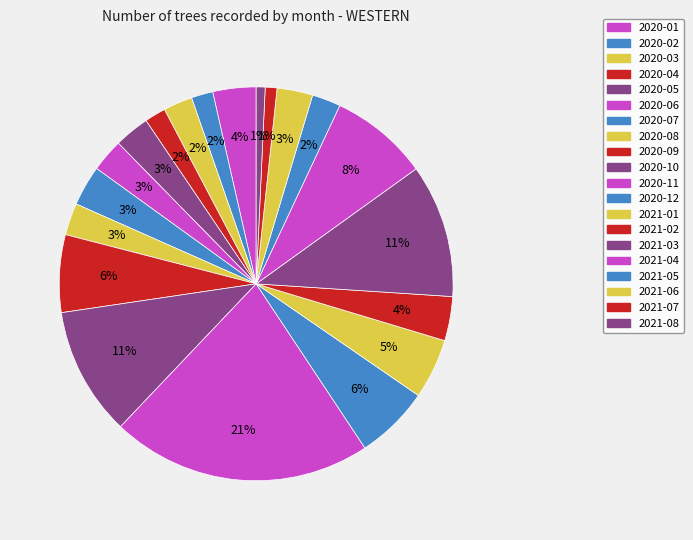

Is it true that 2020-01 is 4% of the pie?

True